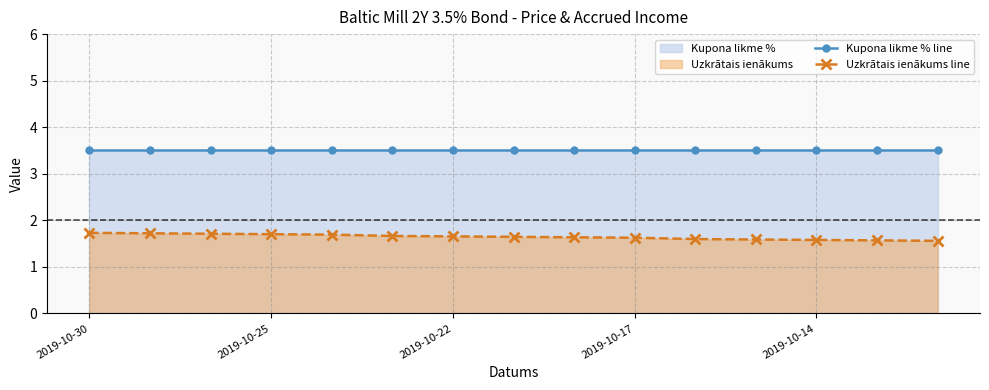

List the series in order of their peak value, lowest first.

Uzkrātais ienākums line, Kupona likme % line